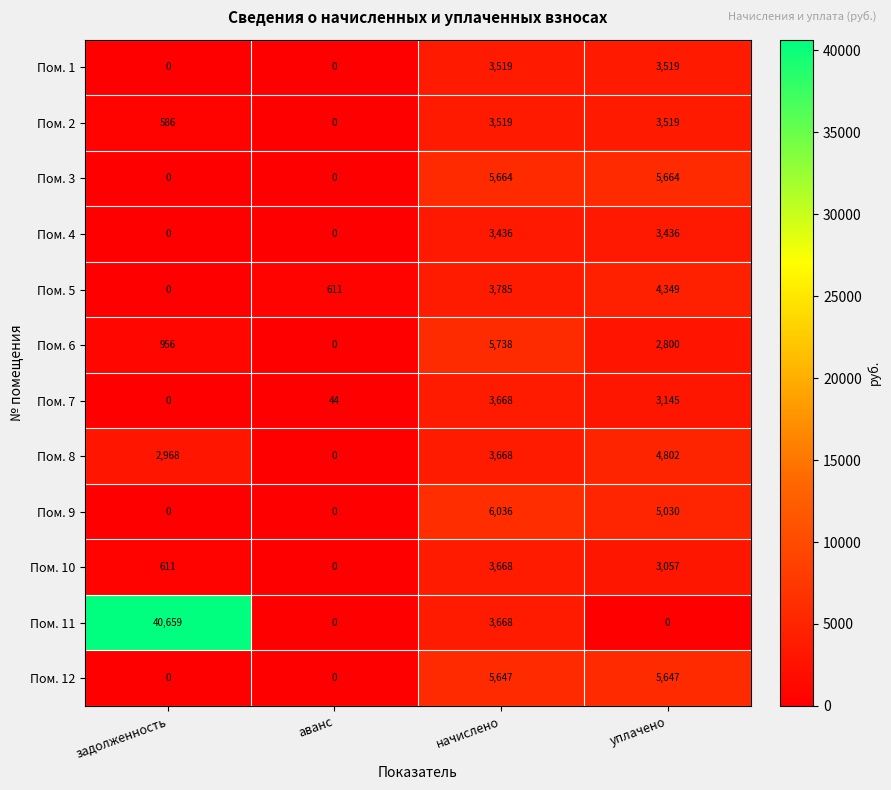

What is the spread (max minus min) of values at уплачено?

5664